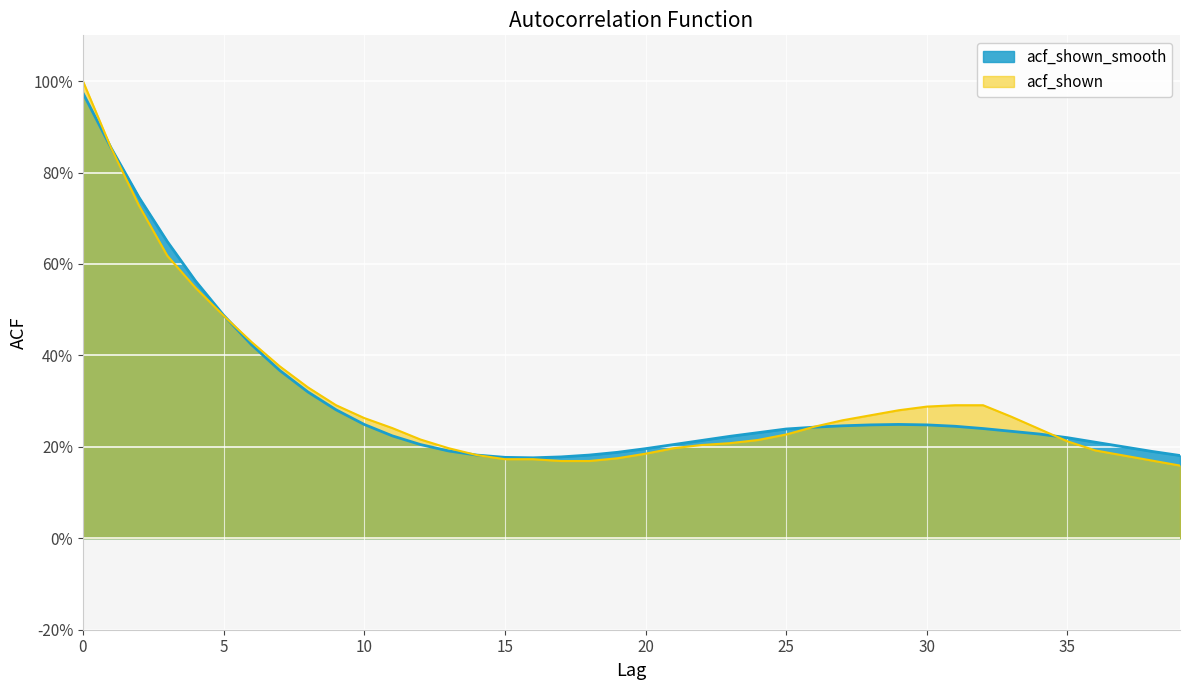

After their last crossing, which series has the higher values: acf_shown_smooth or acf_shown?

acf_shown_smooth